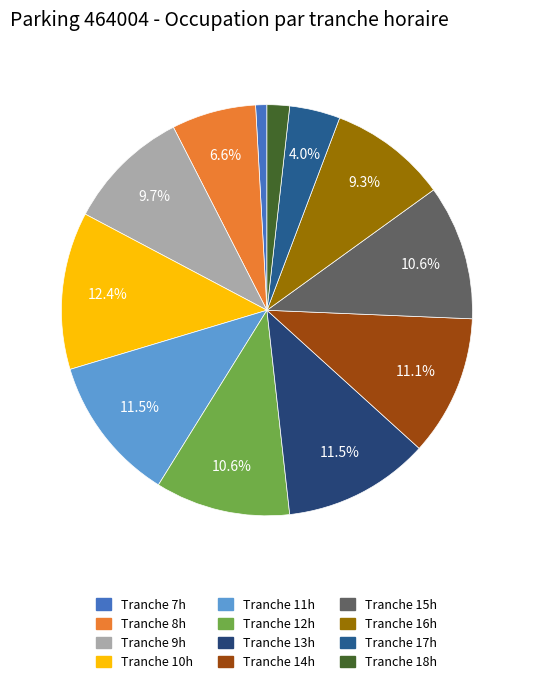

How many segments does this pie chart have?

12